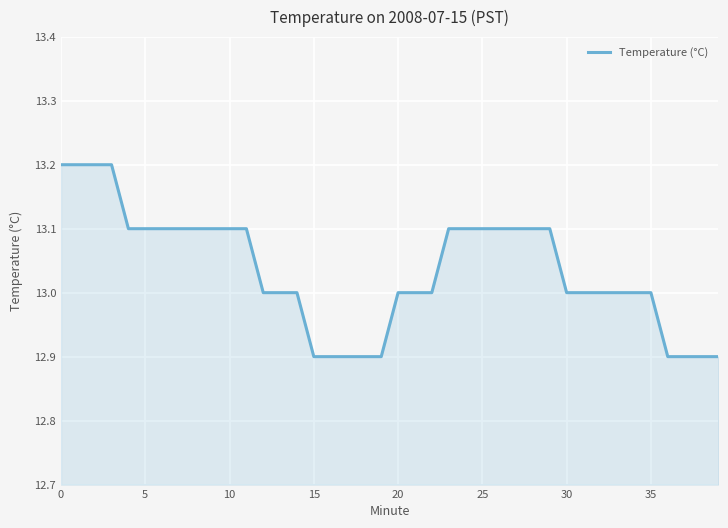

What is the smallest value displayed?

12.9